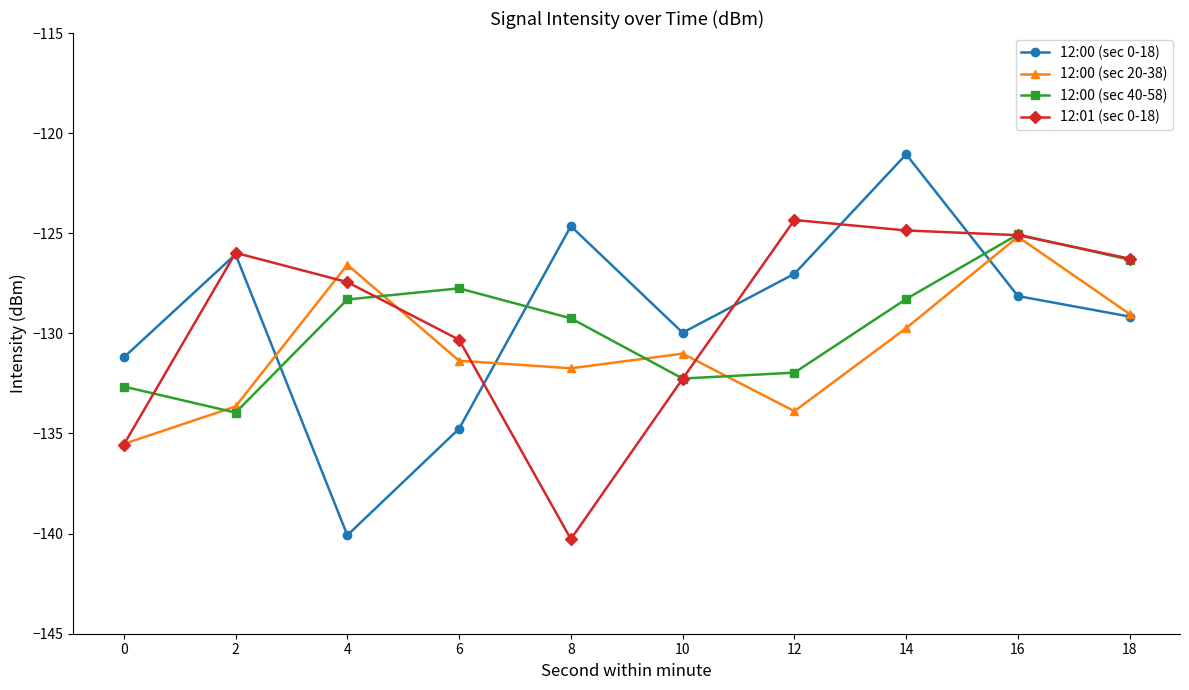

How many lines are shown in the chart?

4